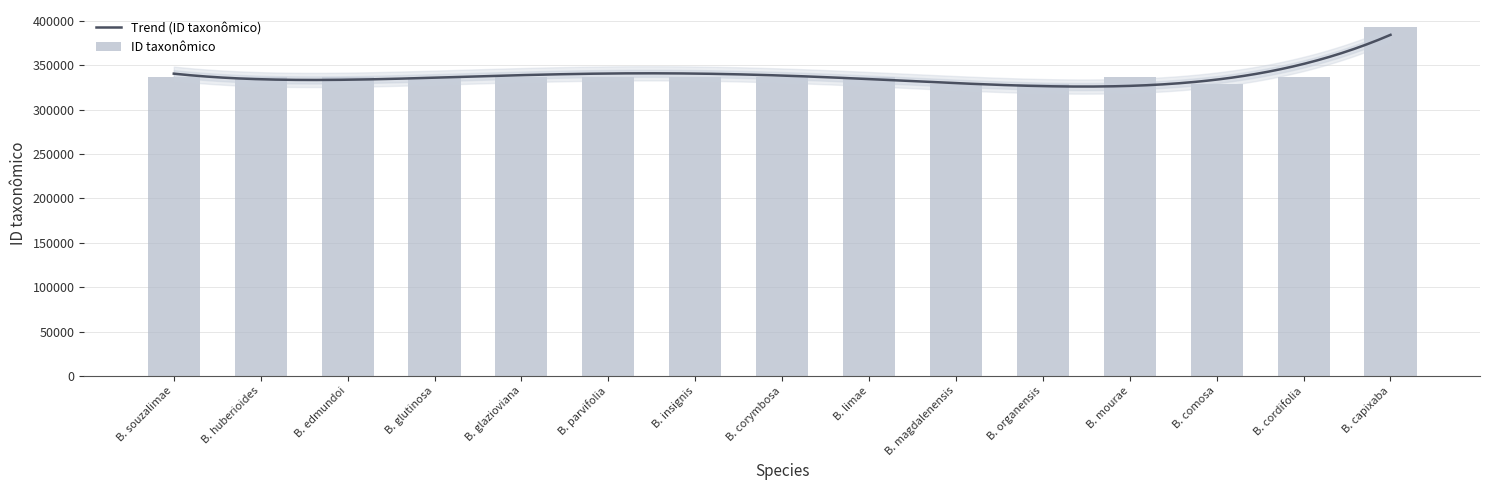

What is the lowest value of the Trend (ID taxonômico) series?

326212.1